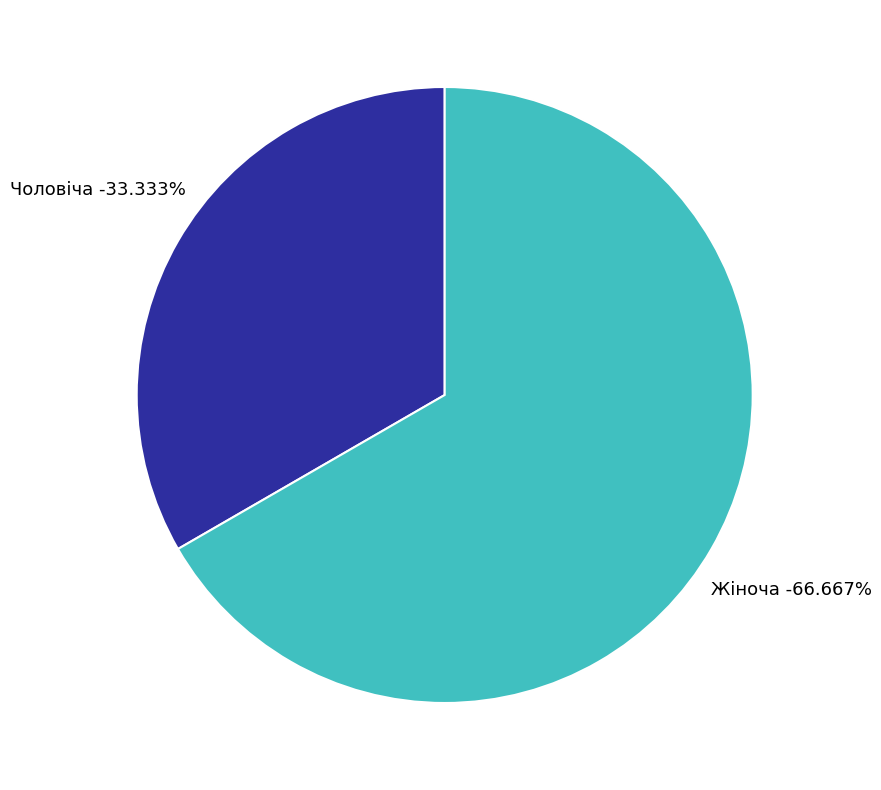

Which category has the biggest portion of the pie?

Жіноча